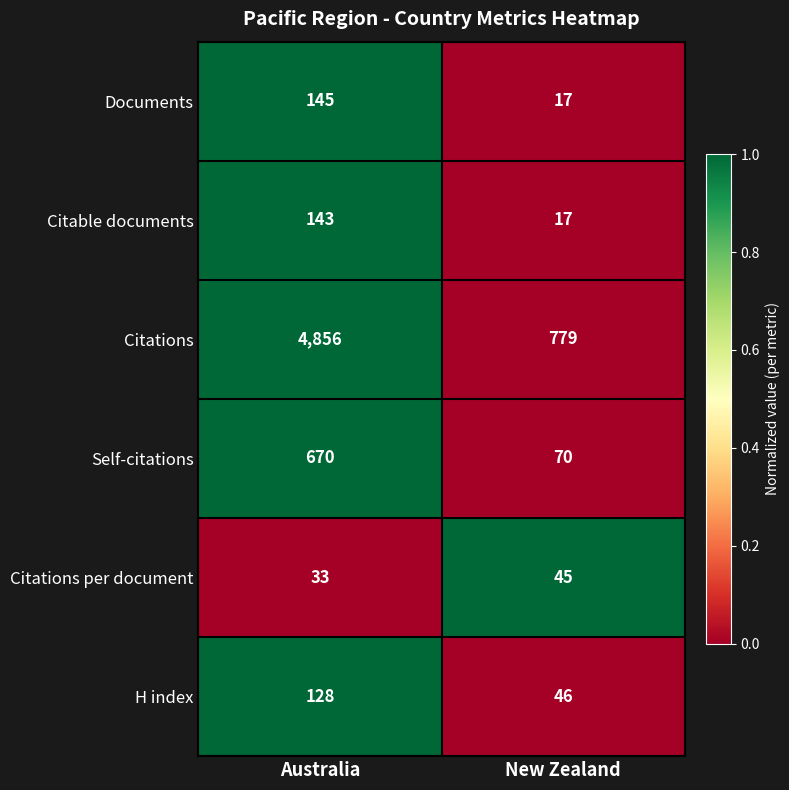

Read the Citations per document value at New Zealand, to the nearest 5.

45